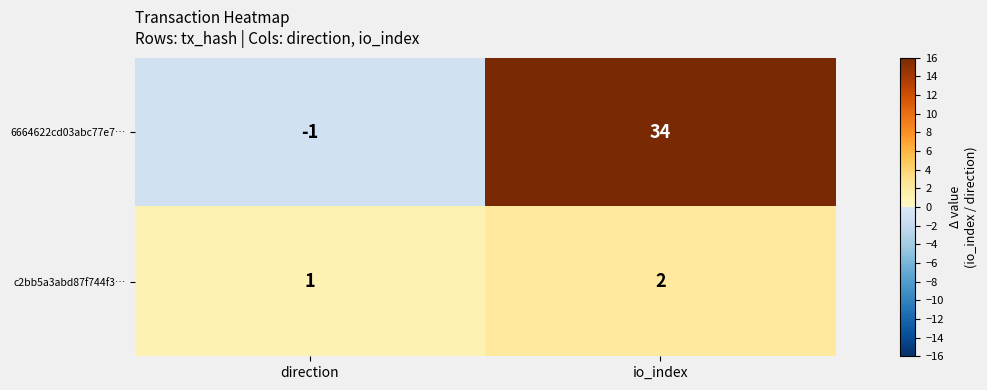

Which series has the largest total across all categories?

6664622cd03abc77e7…